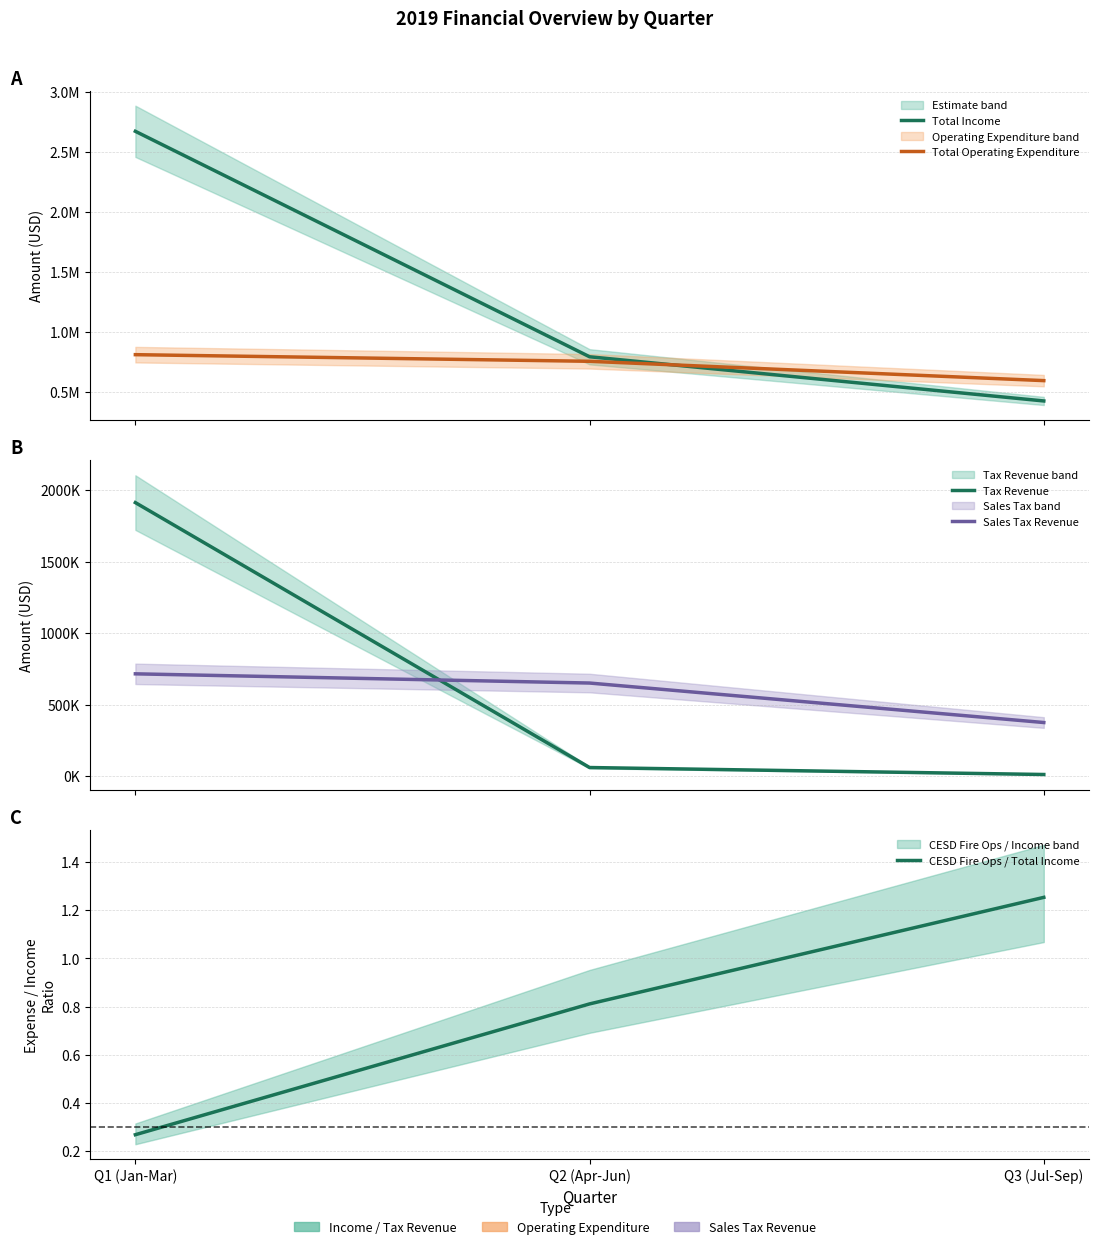

Reading left to right, extract all data points from this chart.

Total Income: 2669061.1	791984.9	424199.0
Total Operating Expenditure: 809571.5	754286.6	593478.6
Tax Revenue: 1913372.7	58910.4	10143.8
Sales Tax Revenue: 714819.7	650329.9	373934.0
CESD Fire Ops / Total Income: 0.3	0.8	1.3